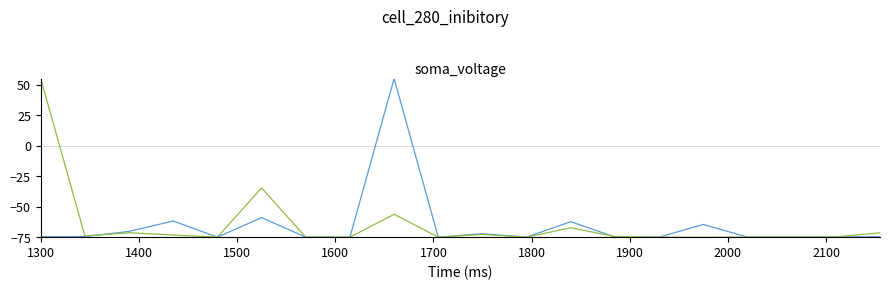

What is the greatest value displayed?

55.0